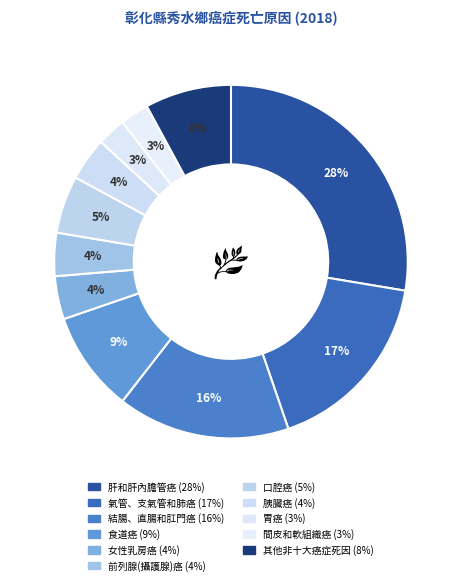

Is there any slice that represents more than half of the pie?

No